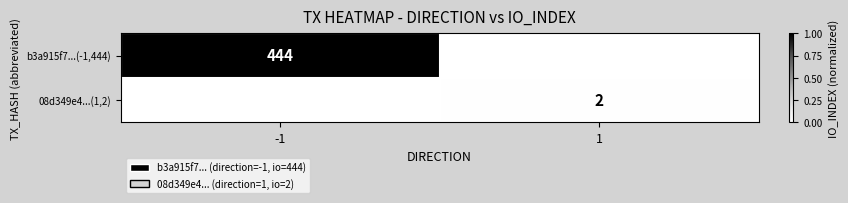

The value of 08d349e4...(1,2) at 1 is 2. True or false?

True